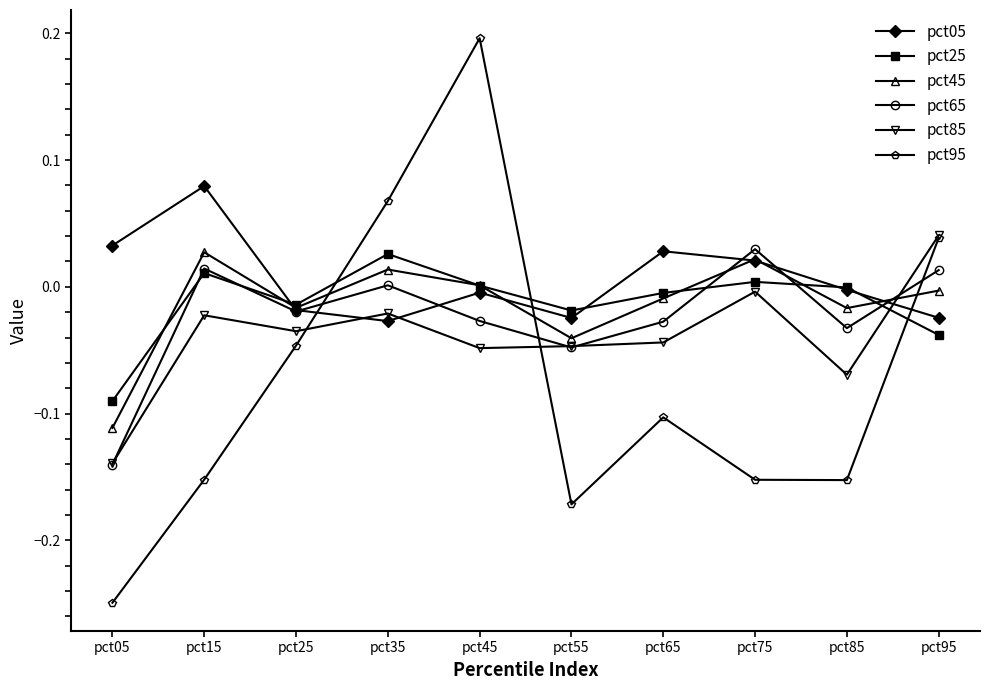

True or false: pct05 has more than 0 interior local peaks.

True